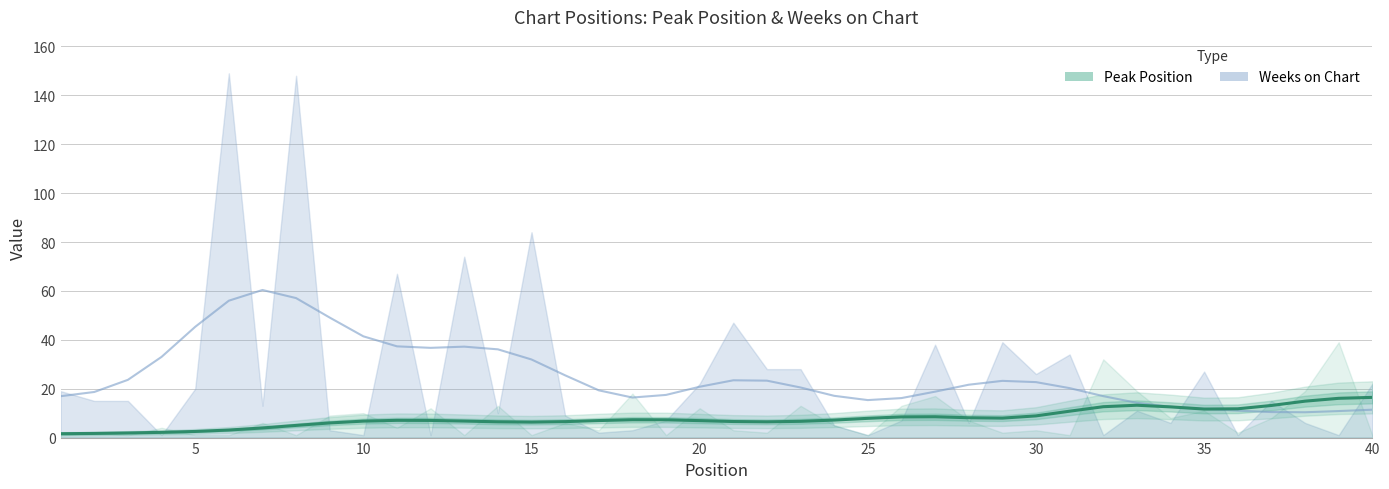

What is the sum of all values?

1012